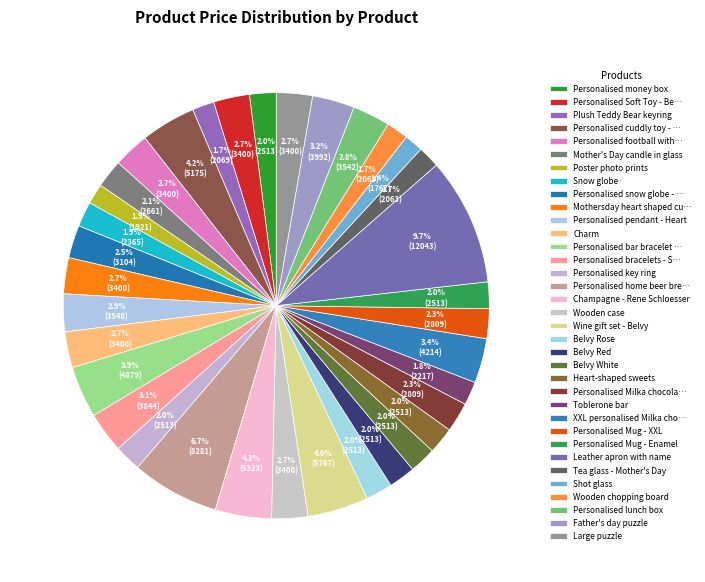

What percentage do Shot glass and Belvy Red together represent?

3.4%